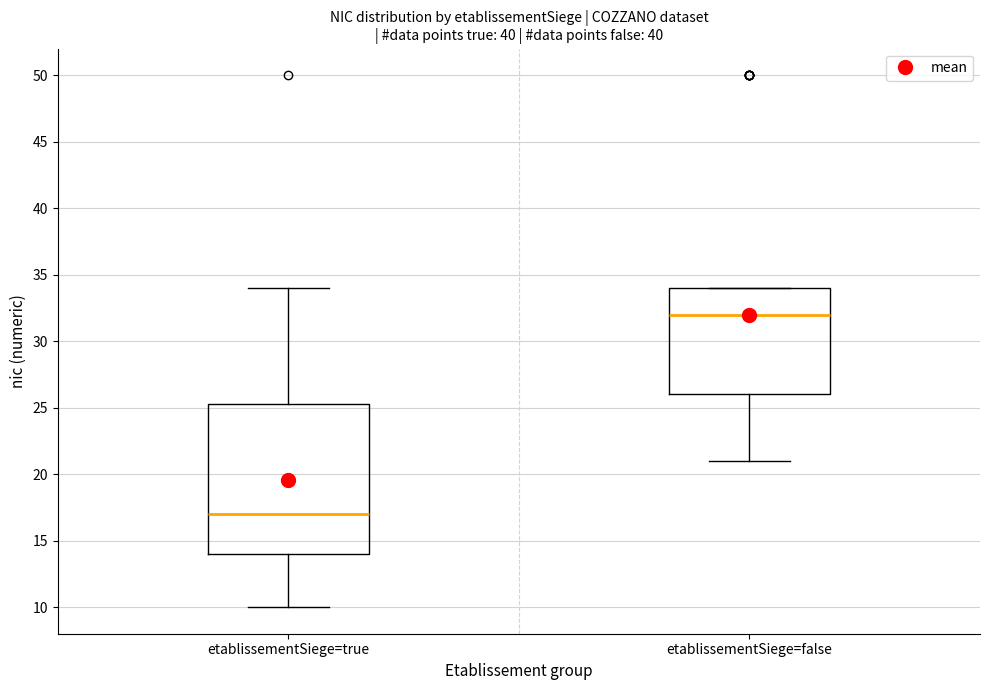

Which box is the tallest, from its lower edge to its upper edge?

etablissementSiege=true